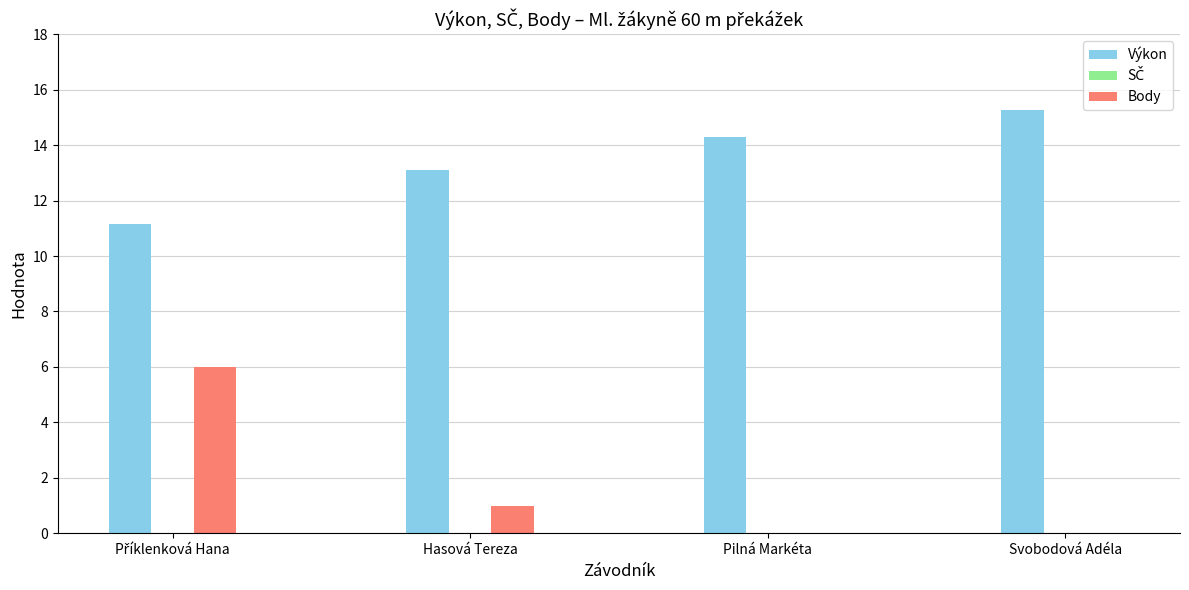

What is the sum of the Body values at Hasová Tereza and Pilná Markéta?

1.0